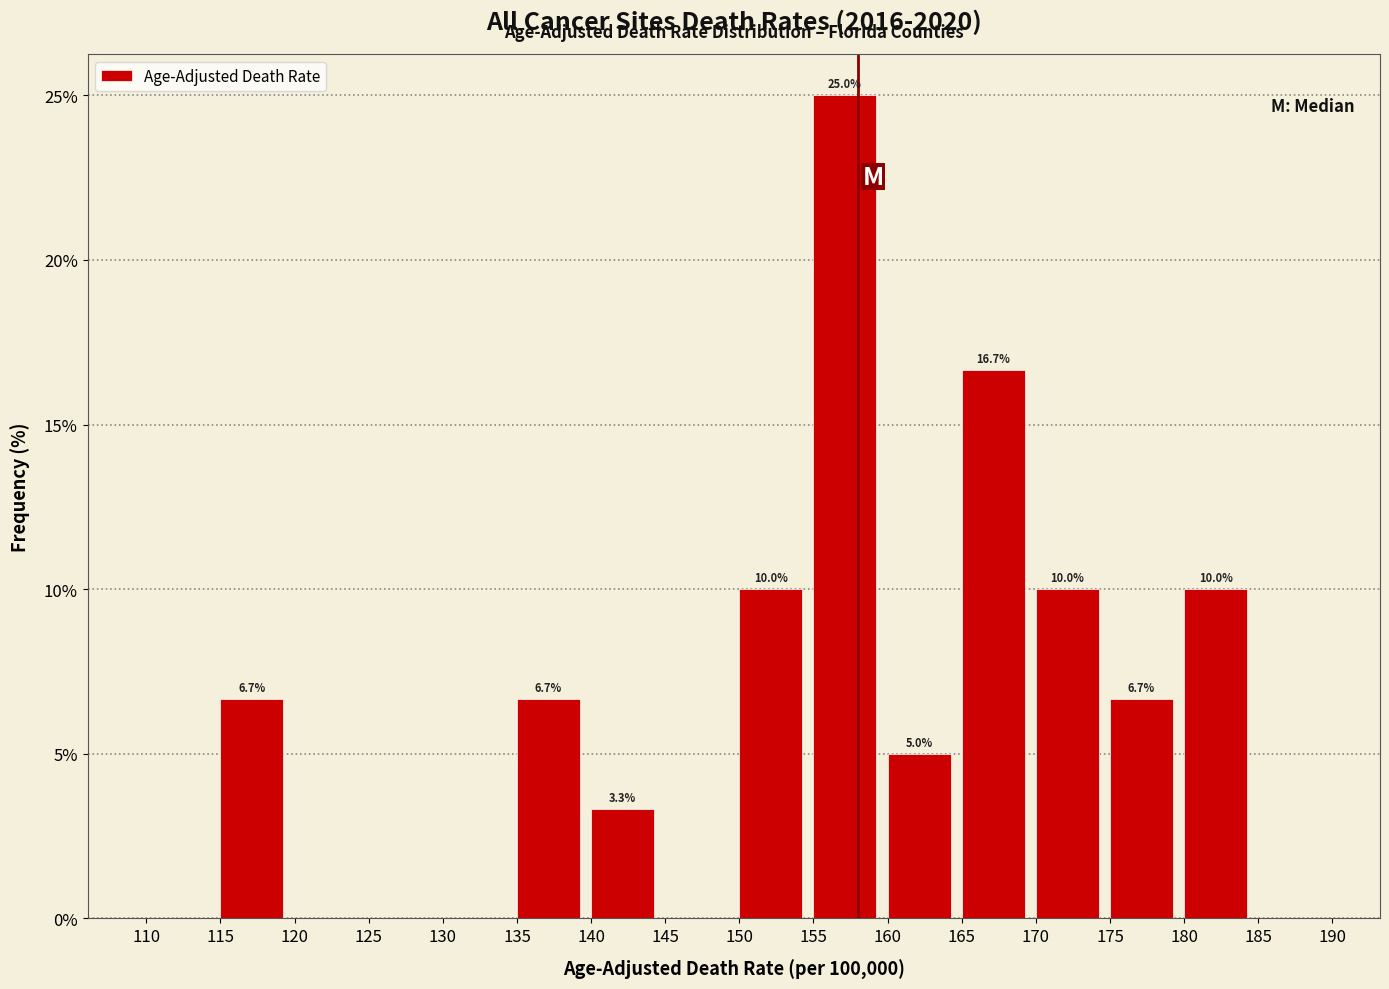

Over which range of the x-axis is the bar tallest?

155 to 160